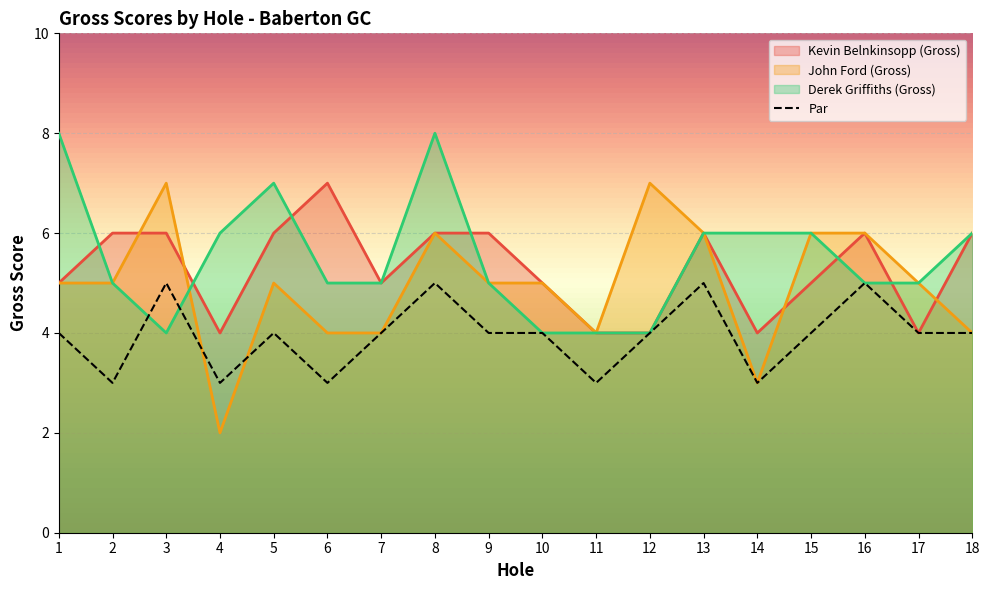

What is the spread (max minus min) of values at 3?

3